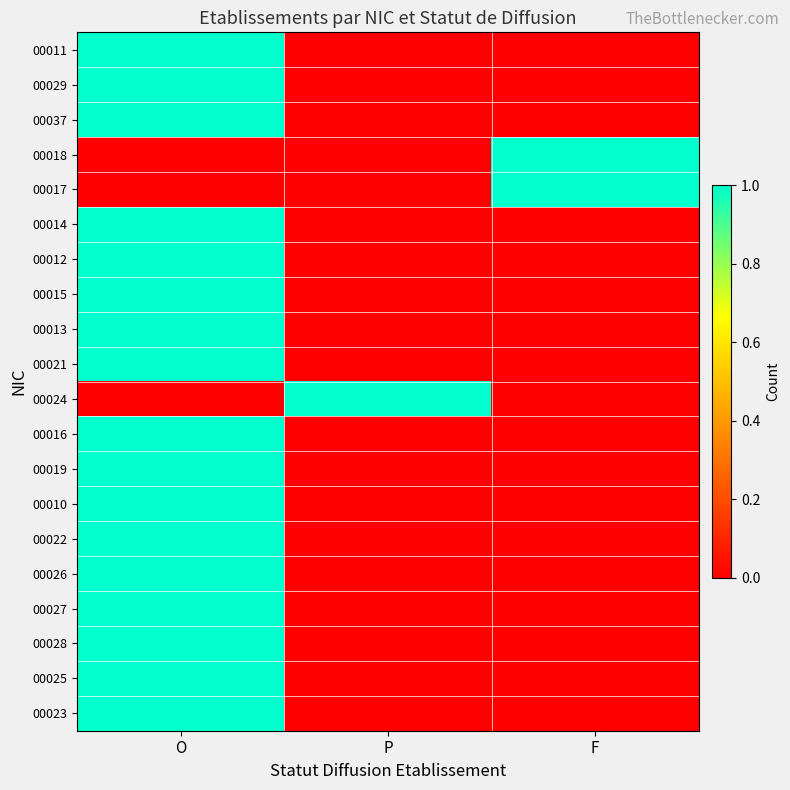

Rank the series by their maximum value, from highest to lowest.

00011, 00029, 00037, 00018, 00017, 00014, 00012, 00015, 00013, 00021, 00024, 00016, 00019, 00010, 00022, 00026, 00027, 00028, 00025, 00023